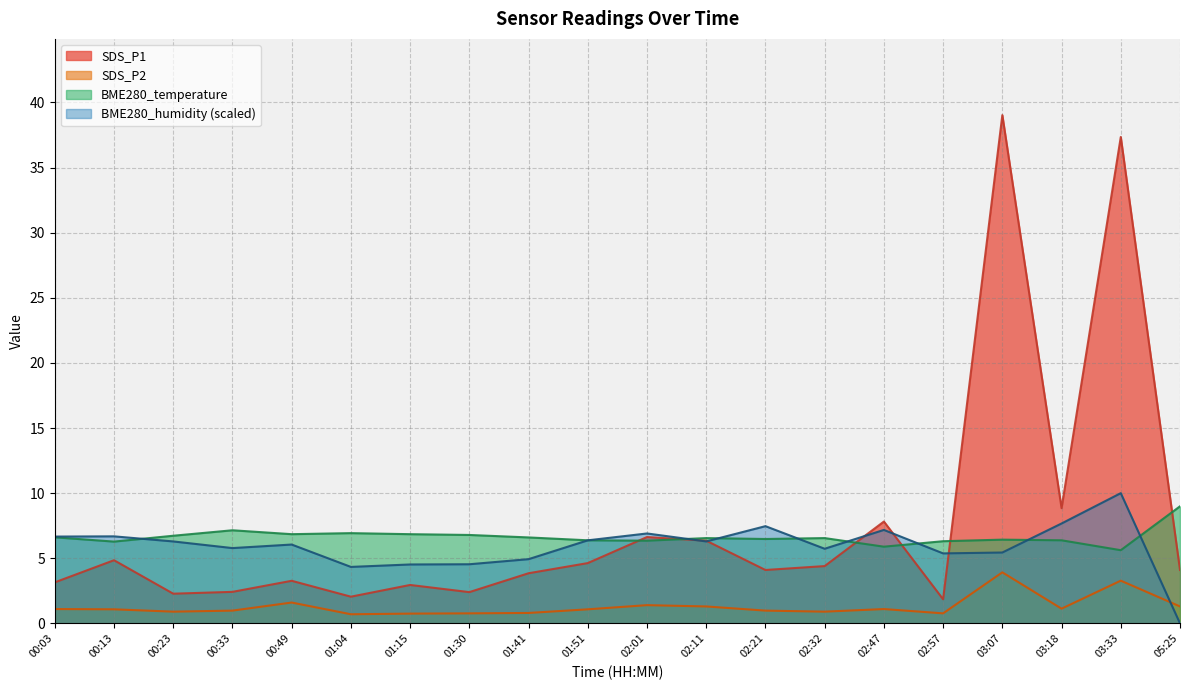

What is the highest value of the BME280_humidity series?

10.0